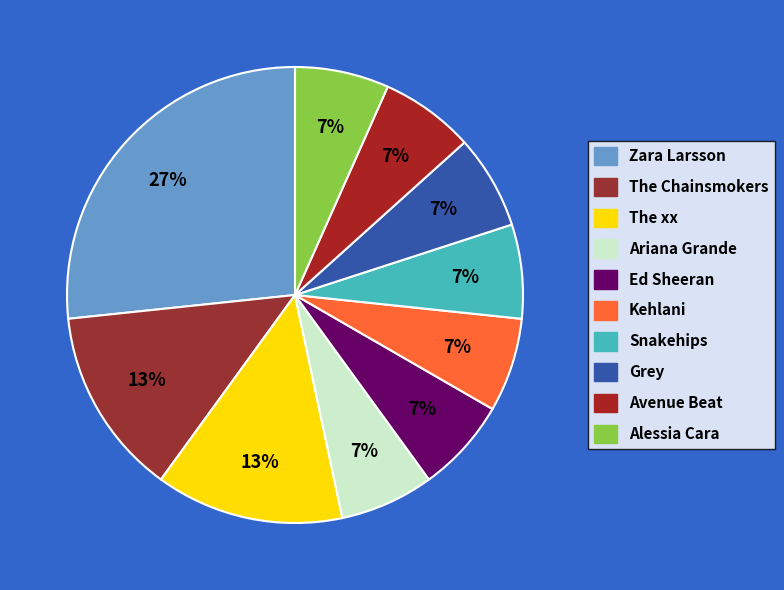

Is there a majority slice in this chart?

No